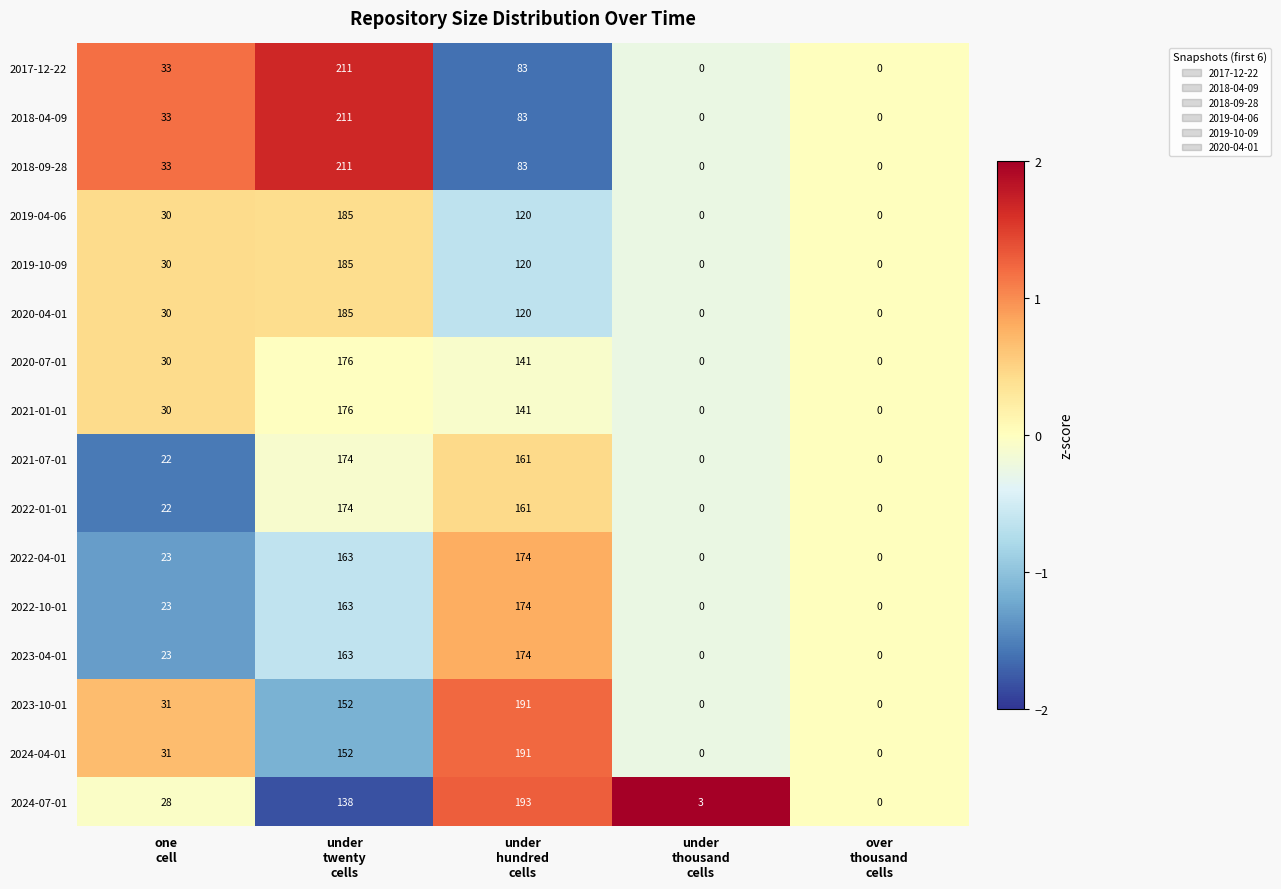

At how many categories does at least one series exceed 10?

3